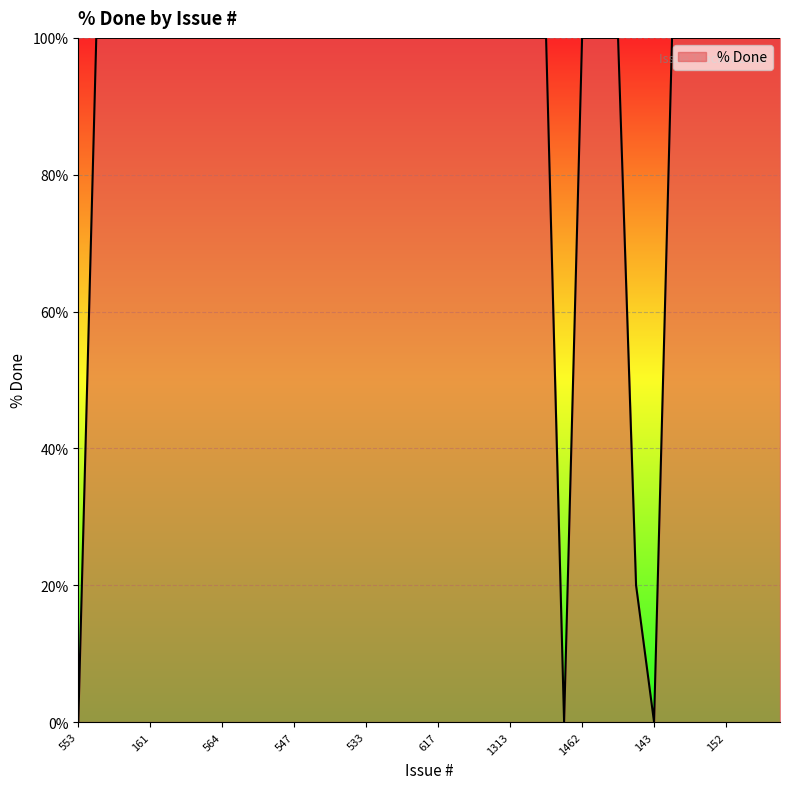

How many distinct data groups are displayed?

1